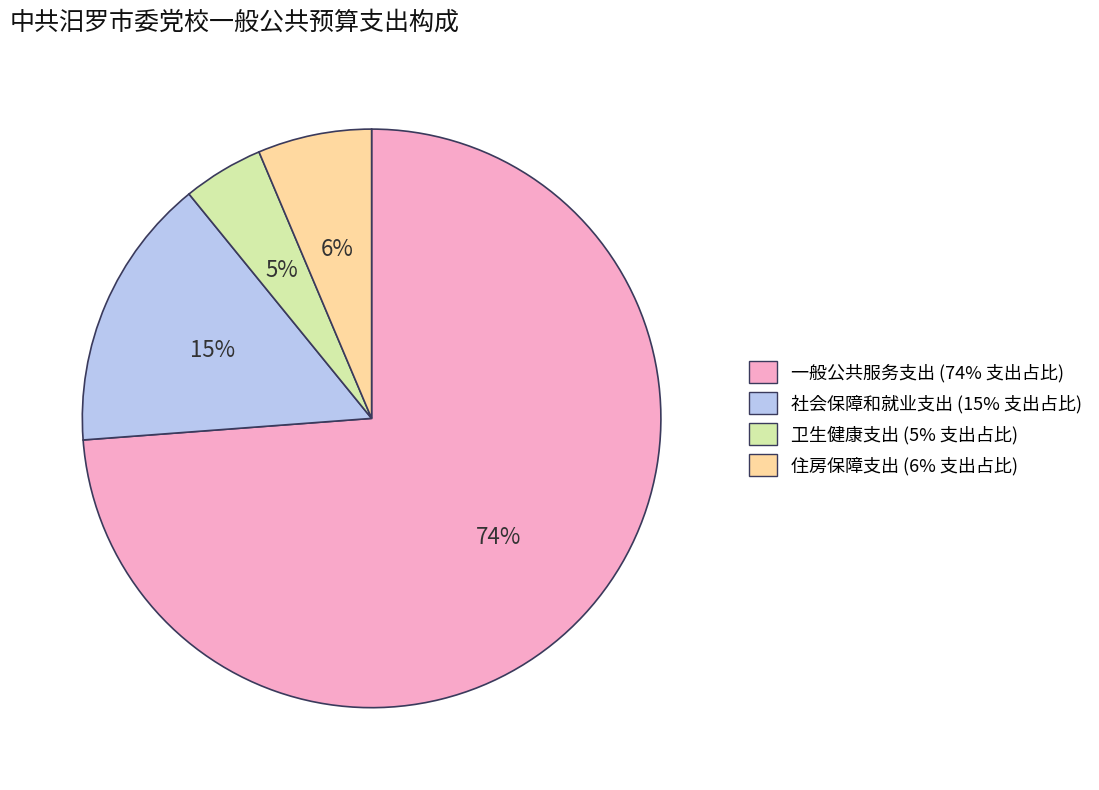

Rank the categories by value from lowest to highest.

卫生健康支出, 住房保障支出, 社会保障和就业支出, 一般公共服务支出